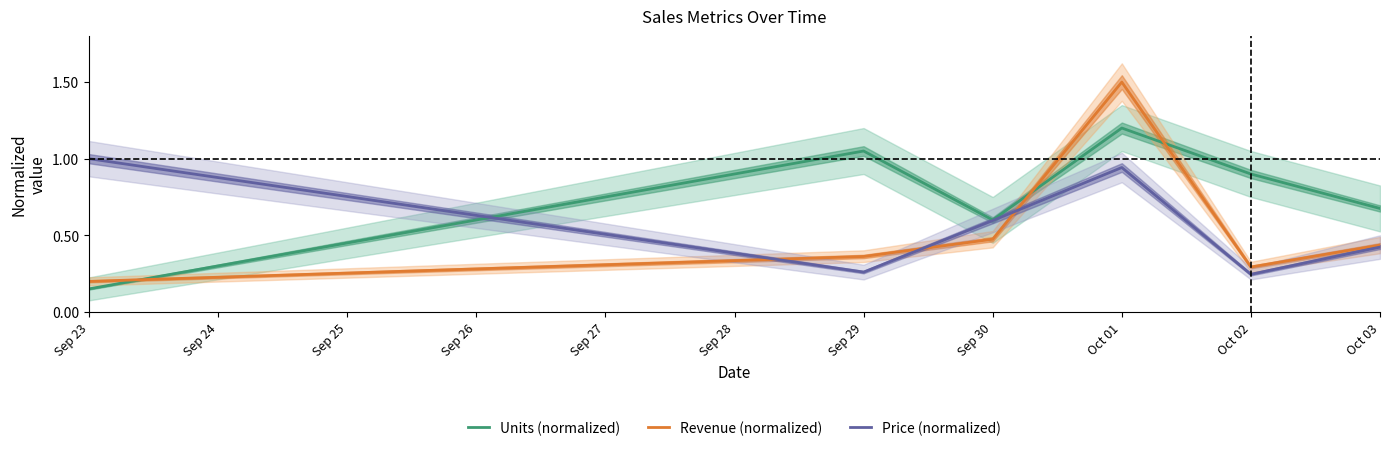

In Units (normalized), how many points are lower than both neighbors (excluding endpoints)?

1